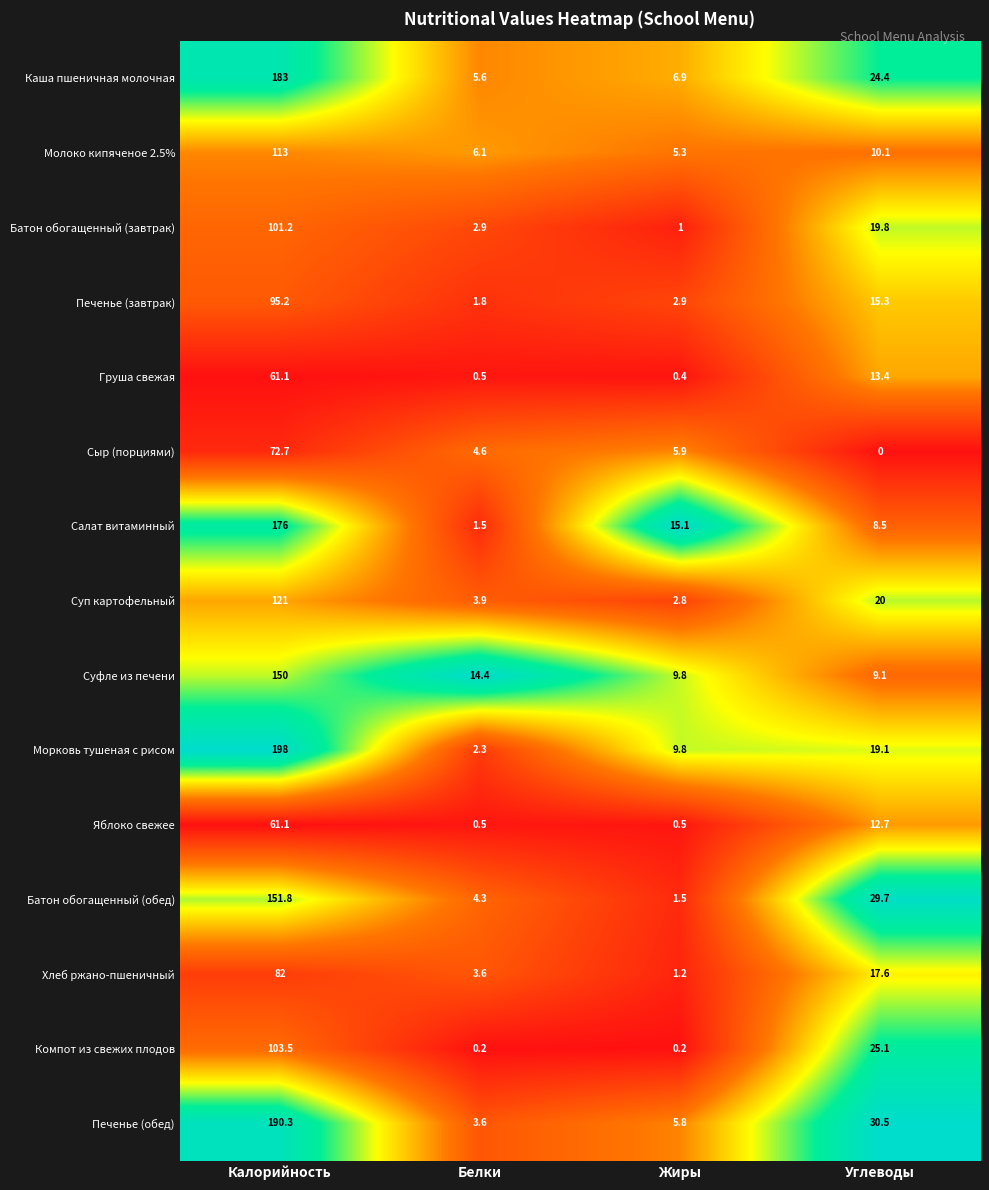

What is the difference between the maximum and second lowest values in the Каша пшеничная молочная series?

176.1